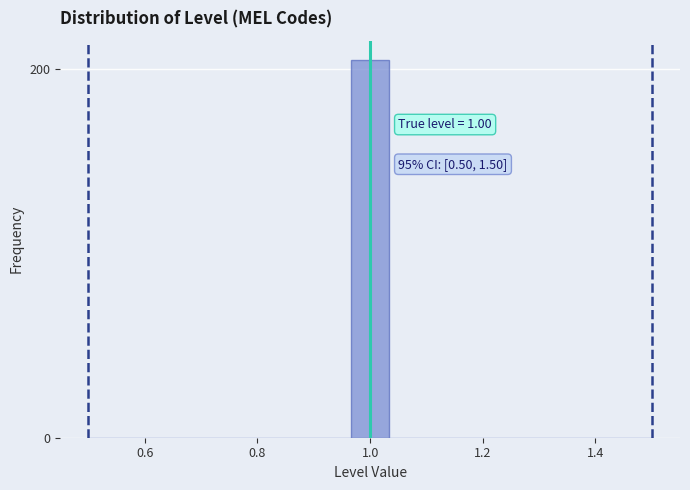

Around what value on the x-axis is the tallest bar? Give the approximate position of its centre, as read against the axis.

1.00